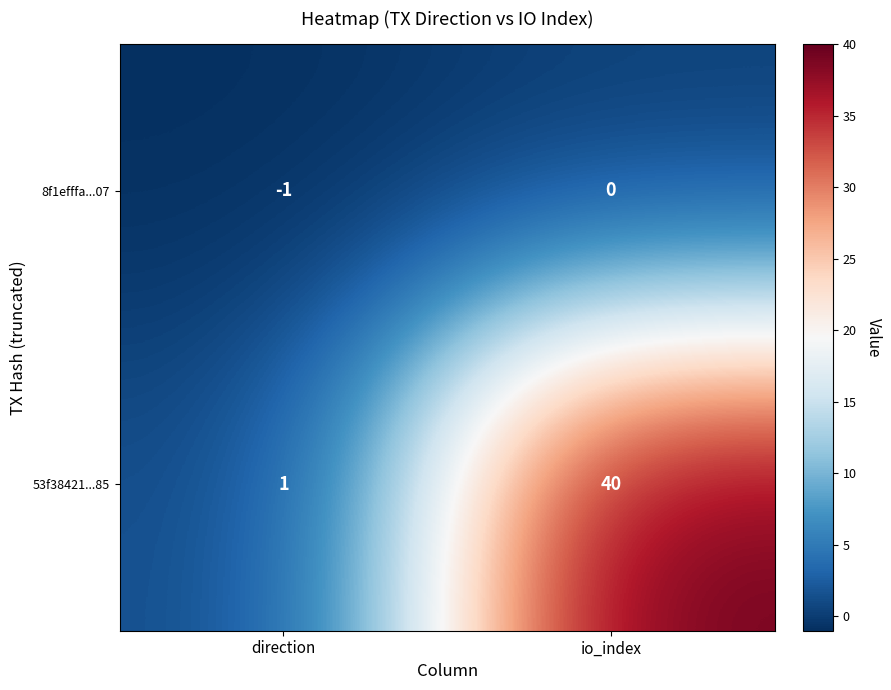

What is the spread (max minus min) of values at direction?

2